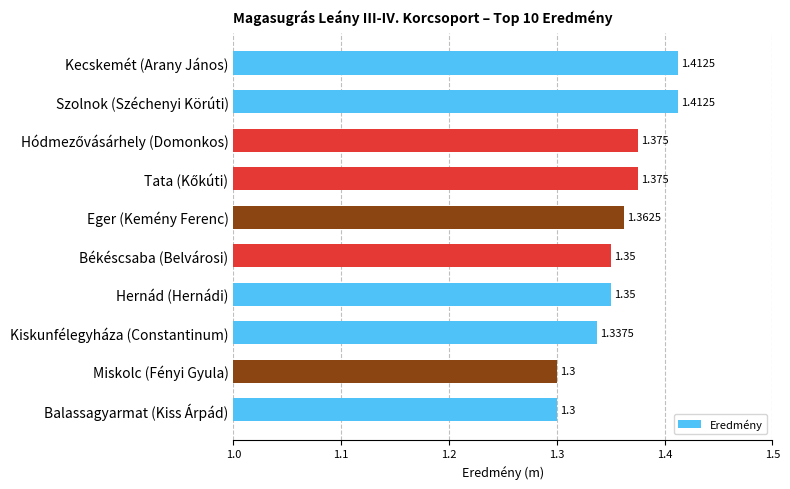

How many bars are there in total?

10